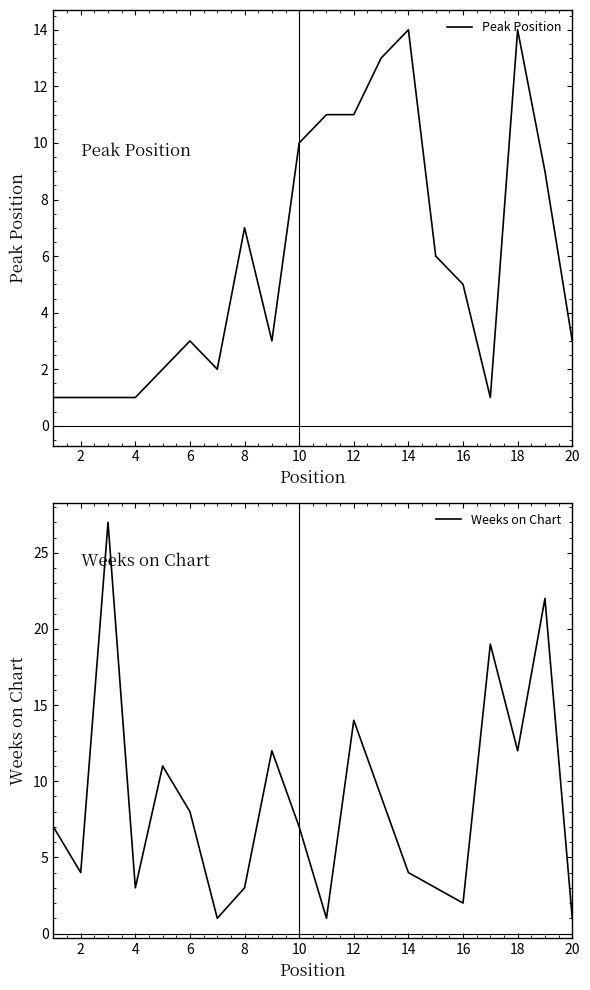

True or false: Weeks on Chart has a value of 1 at 20.

True